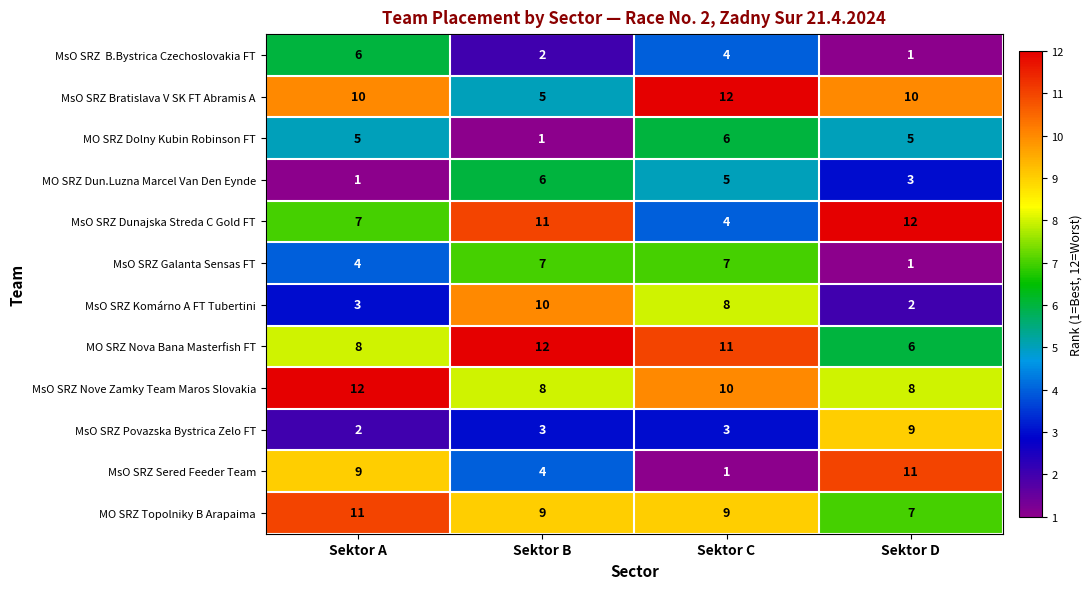

What is the difference between the maximum and minimum values in the MsO SRZ Dunajska Streda C Gold FT series?

8